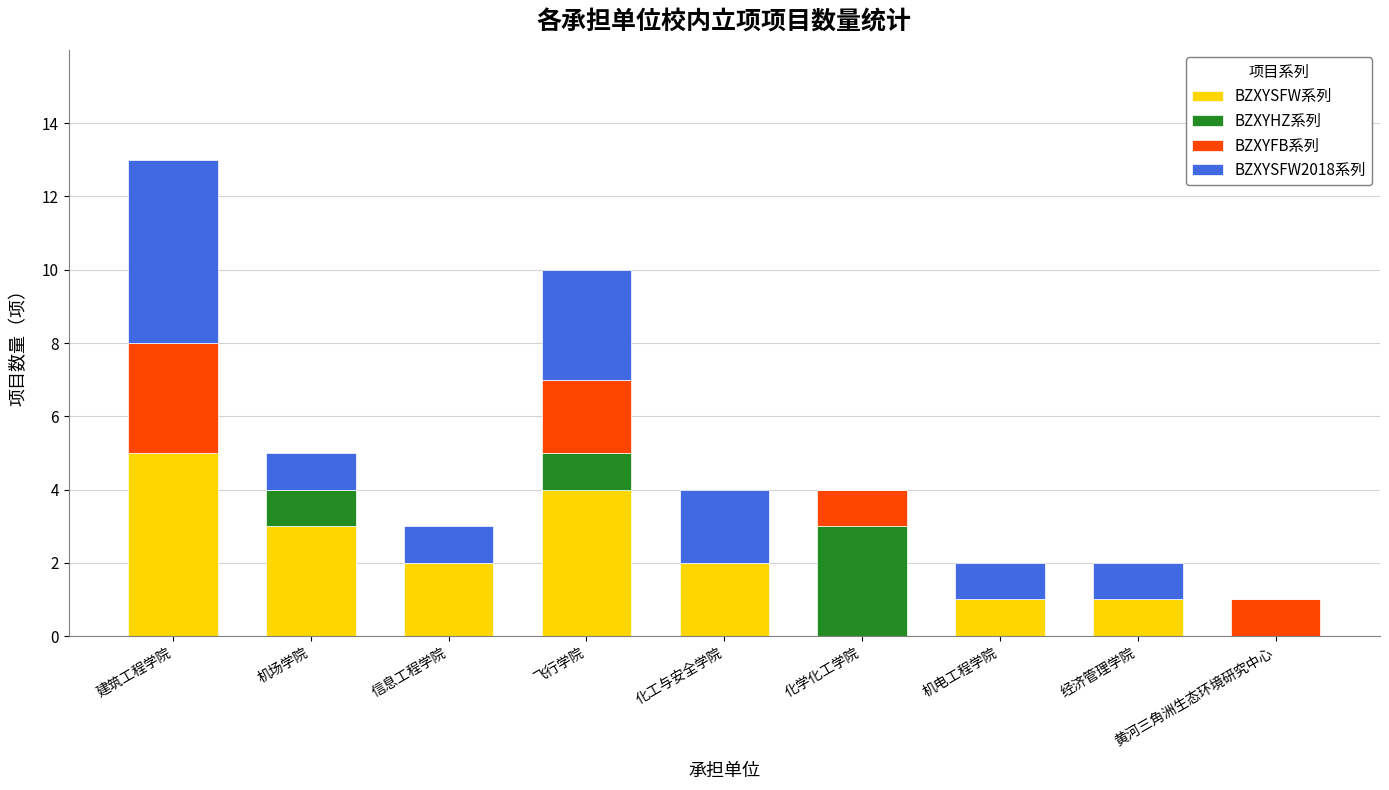

What is the maximum value for BZXYSFW系列?

5